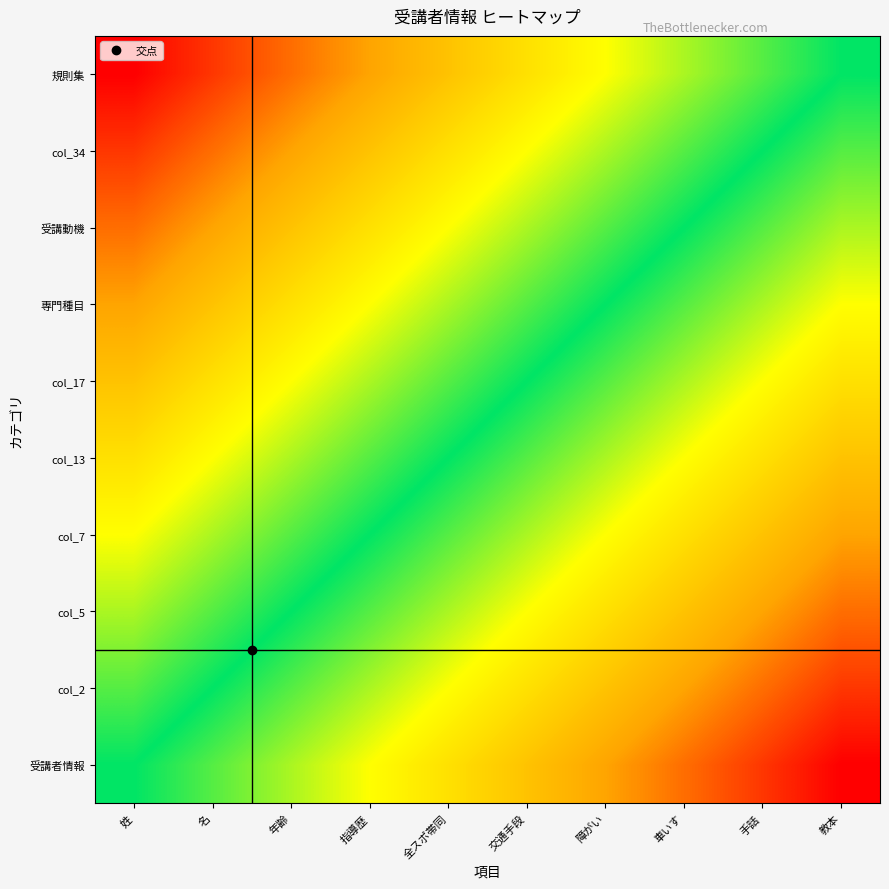

Rank the series by their maximum value, from highest to lowest.

規則集, col_34, 受講動機, 専門種目, col_17, col_13, col_7, col_5, col_2, 受講者情報